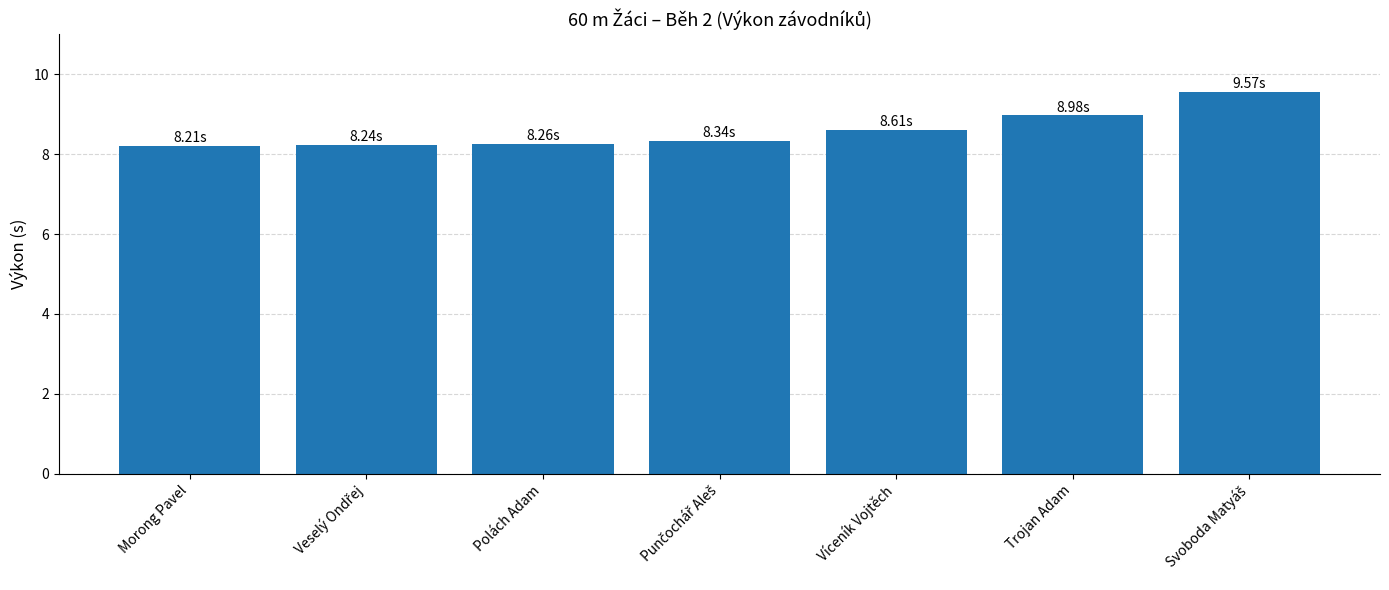

What is the maximum value shown in the chart?

9.6